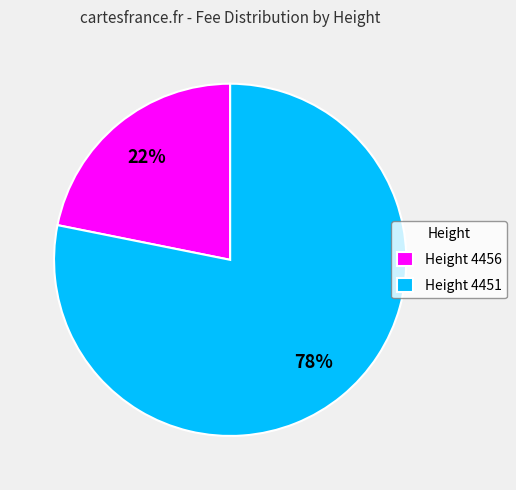

Between Height 4456 and Height 4451, which is larger?

Height 4451